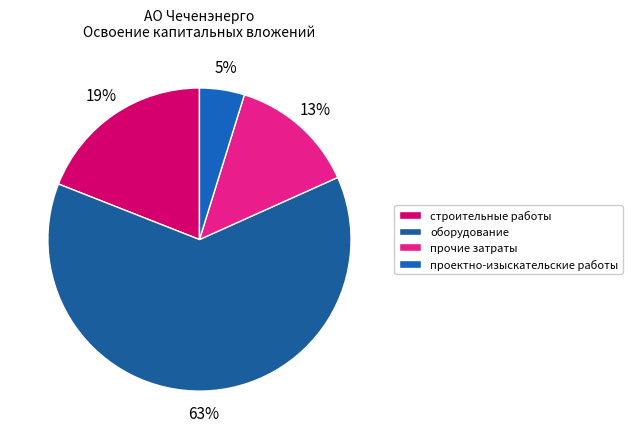

Rank the categories by value from lowest to highest.

проектно-изыскательские работы, прочие затраты, строительные работы, оборудование